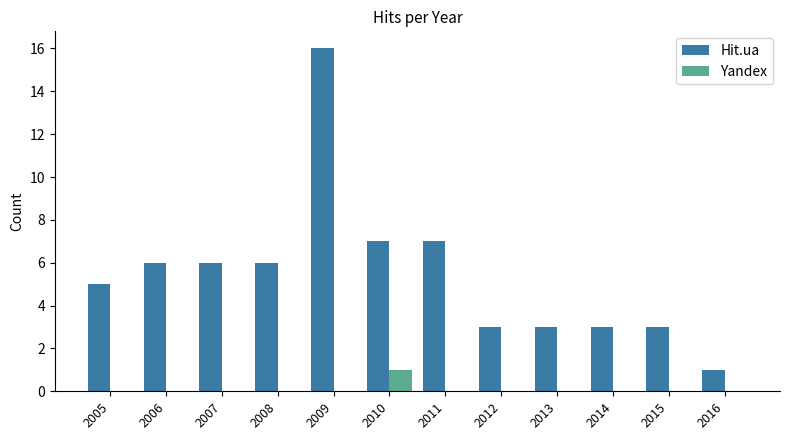

What is the total value across all series at 2012?

3